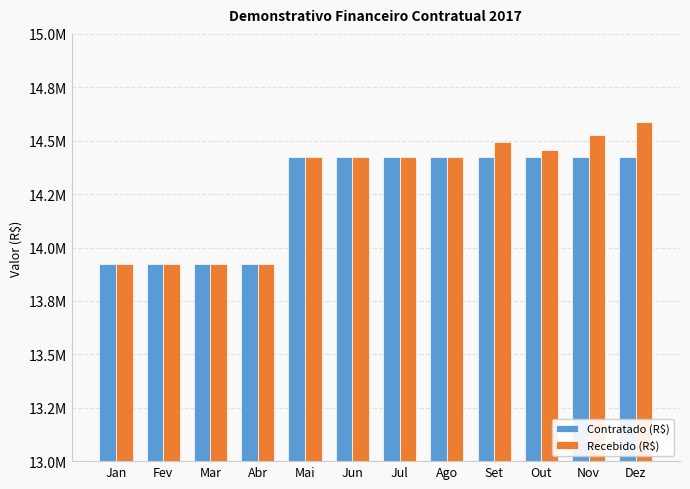

What position from the left is Jun?

6